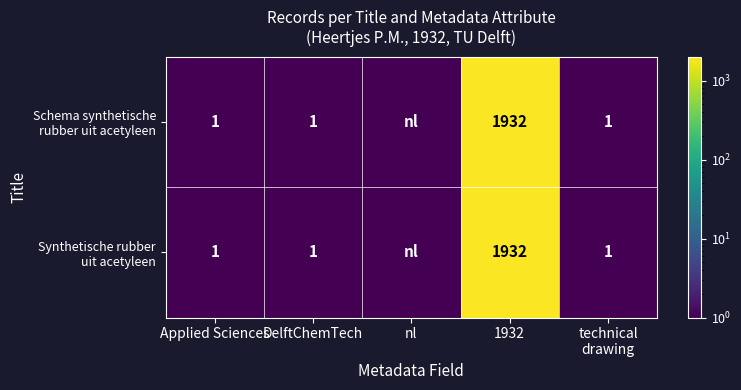

What is the sum of the Schema synthetische rubber uit acetyleen values at nl and Applied Sciences?

2